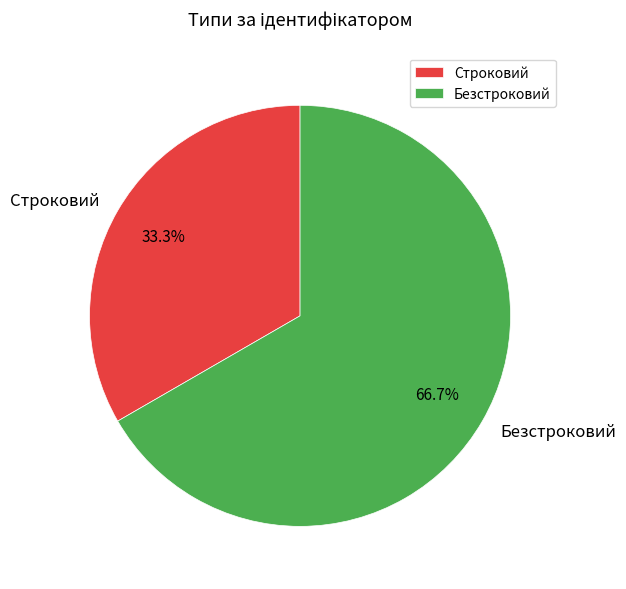

What is the ratio of the value at Безстроковий to the value at Строковий?

2.0